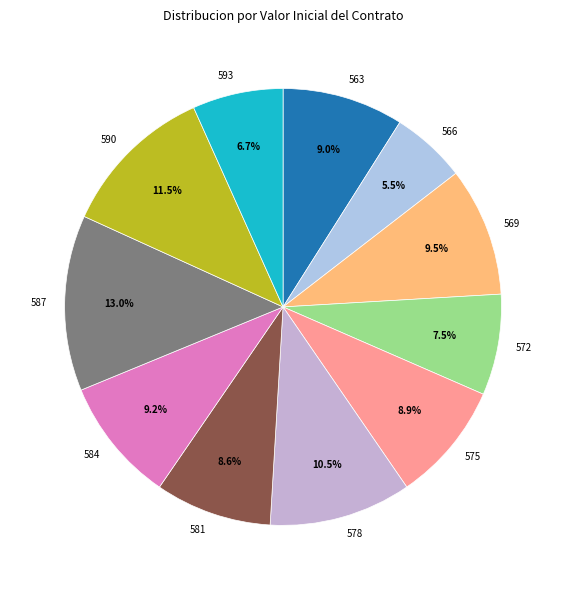

Which category has the smallest portion of the pie?

566